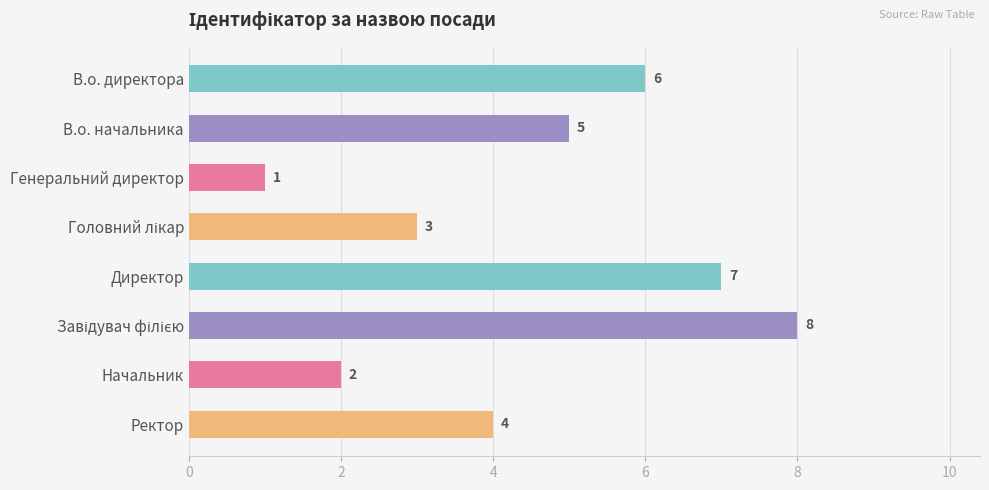

True or false: the data shows 0 at Генеральний директор.

False